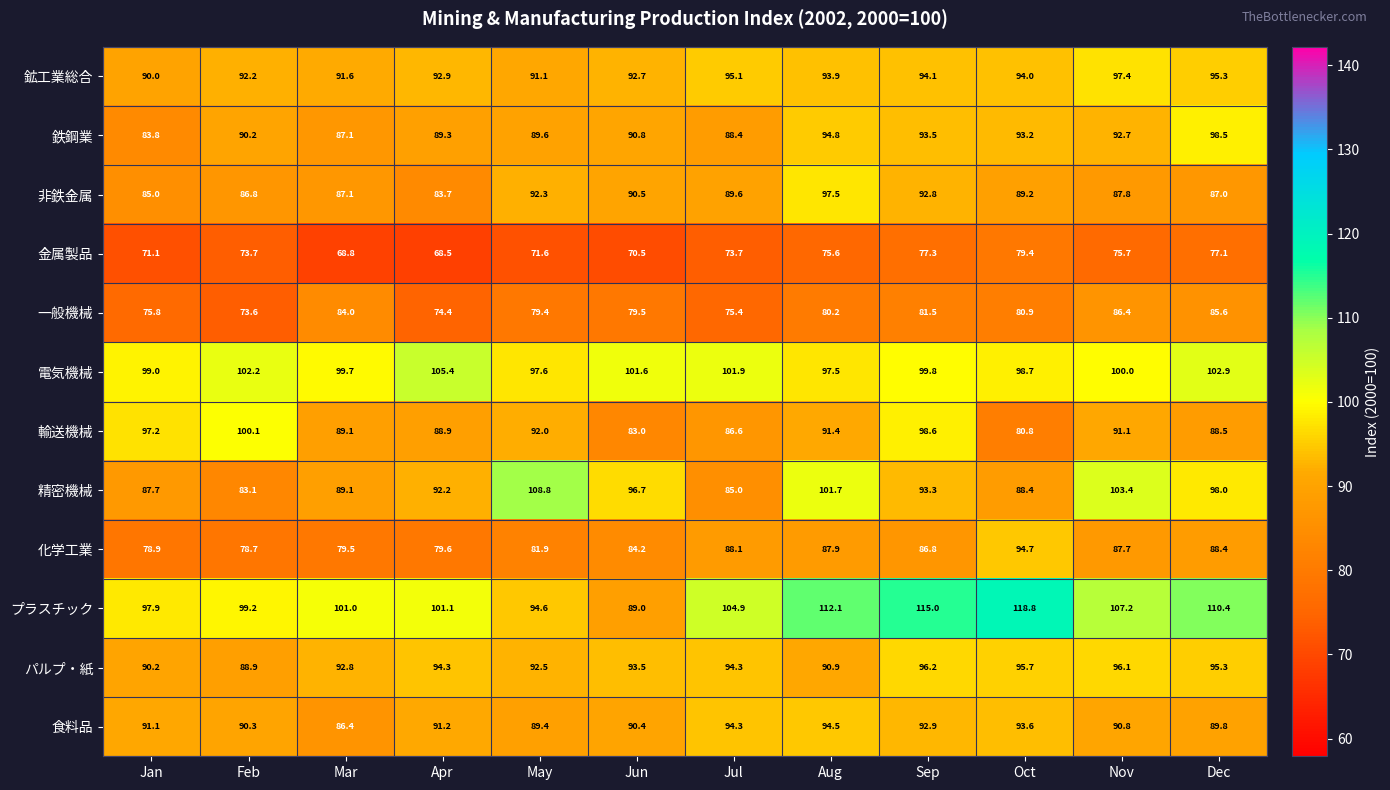

At which category does the chart reach its peak across all series?

Oct